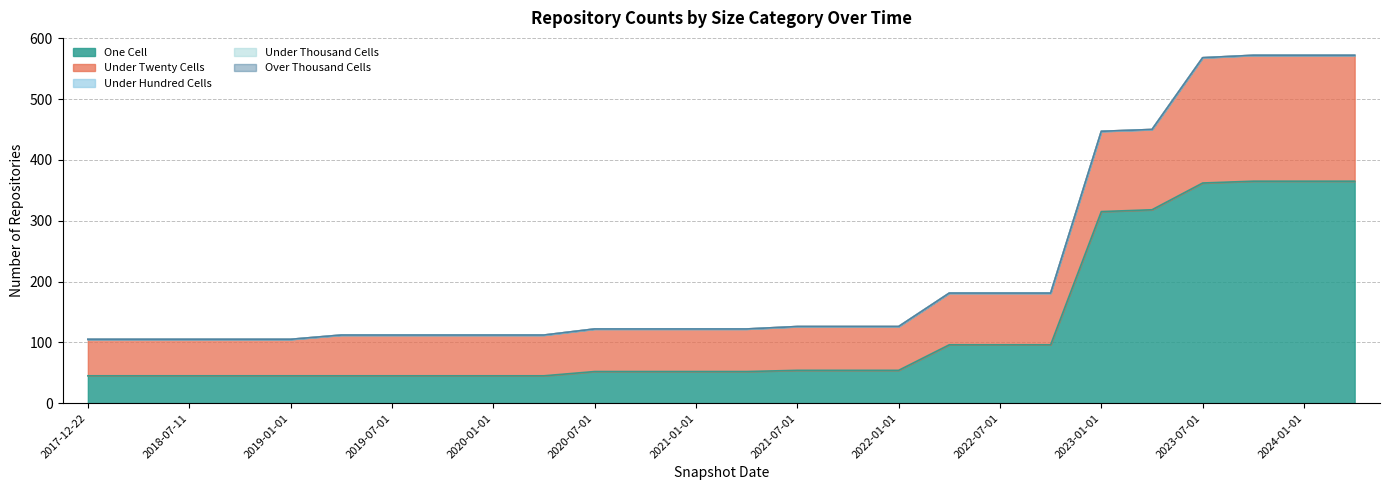

What is the difference between the maximum and minimum values in the under_twenty_cells series?

147